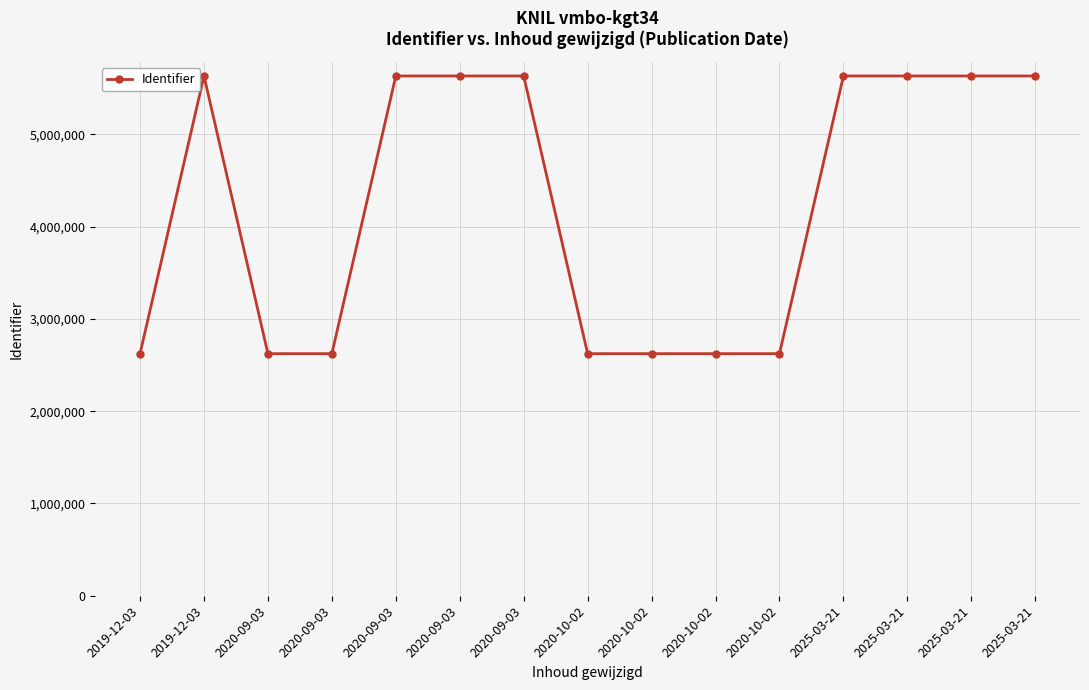

What is the smallest value displayed?

2623415